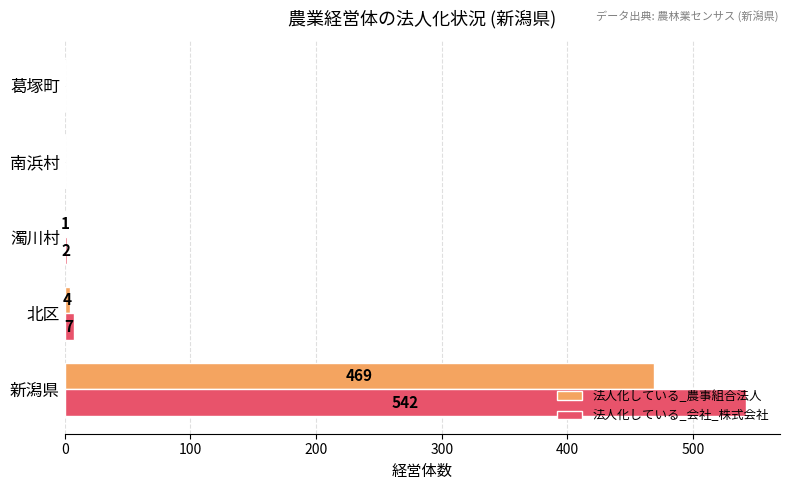

What is the sum of all 法人化している_農事組合法人 values?

474